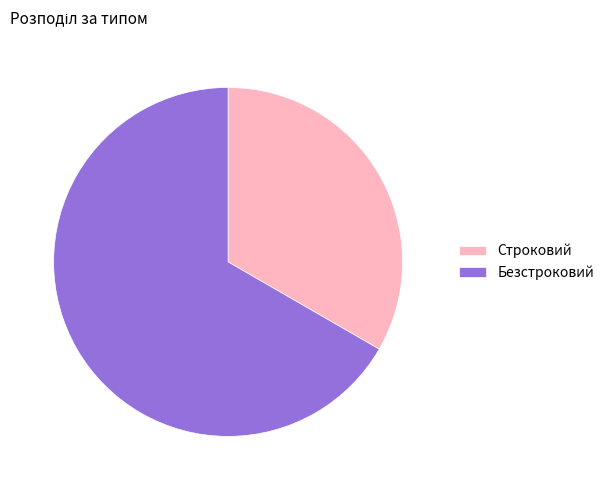

Does any single category account for the majority?

Yes